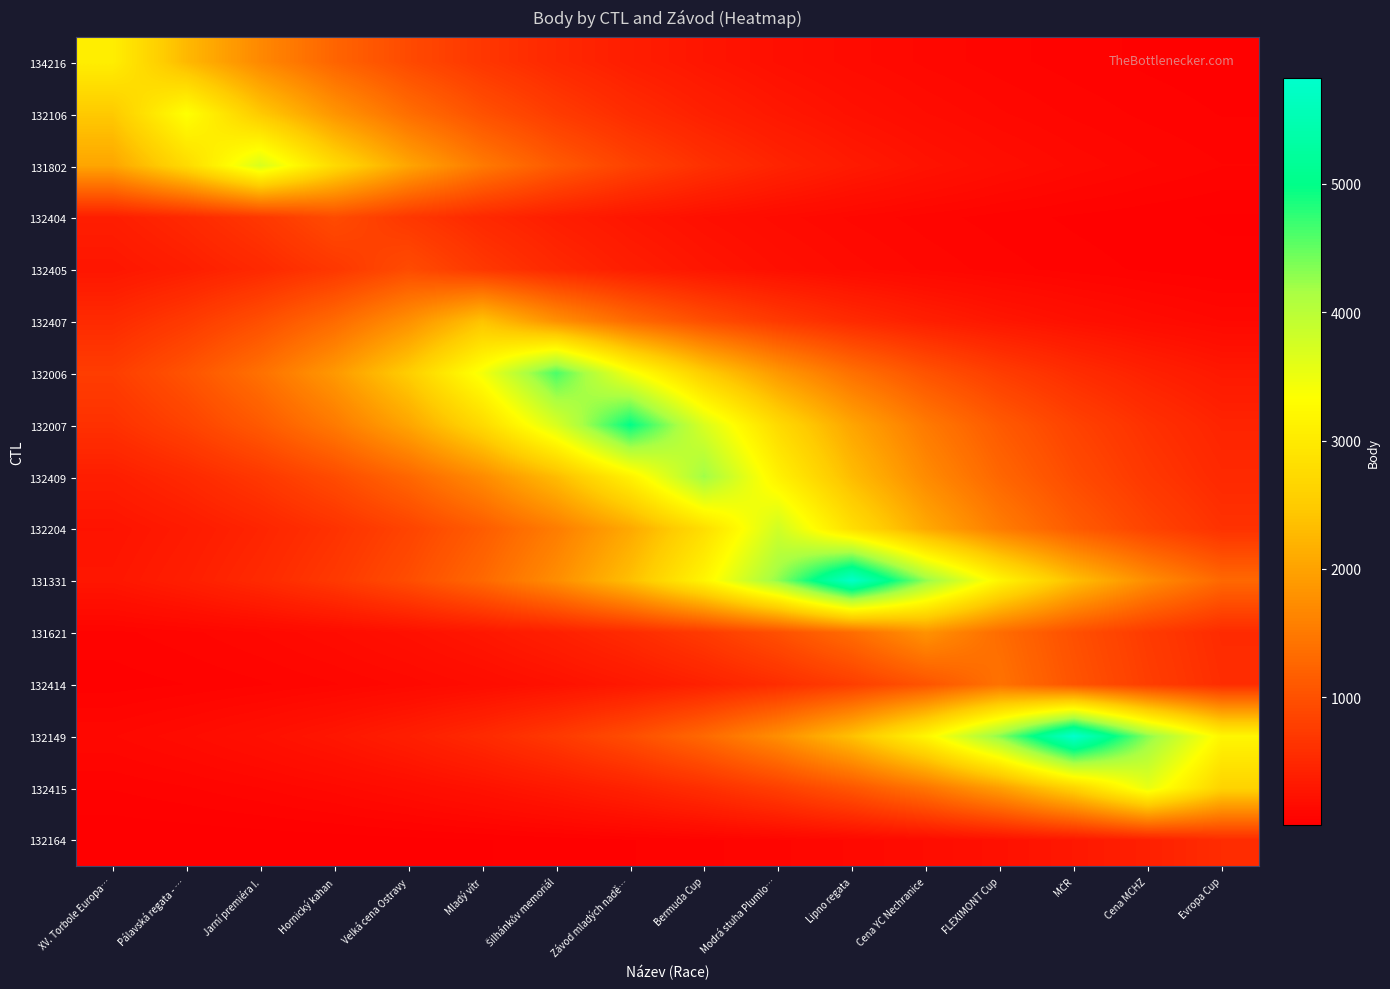

At which category is the sum across all series the highest?

Bermuda Cup